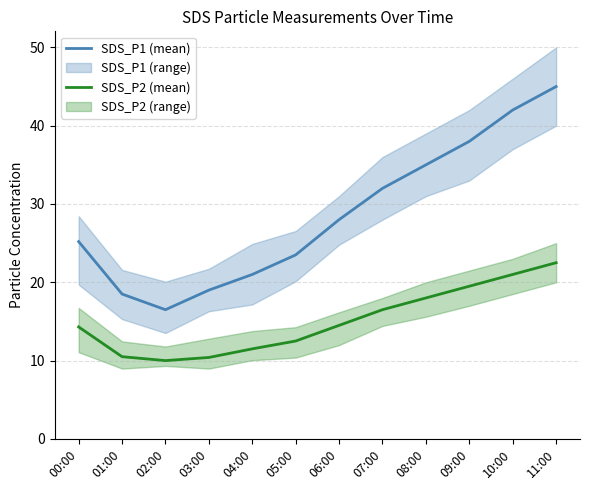

Which series has the largest range (max minus min)?

SDS_P1 (mean)